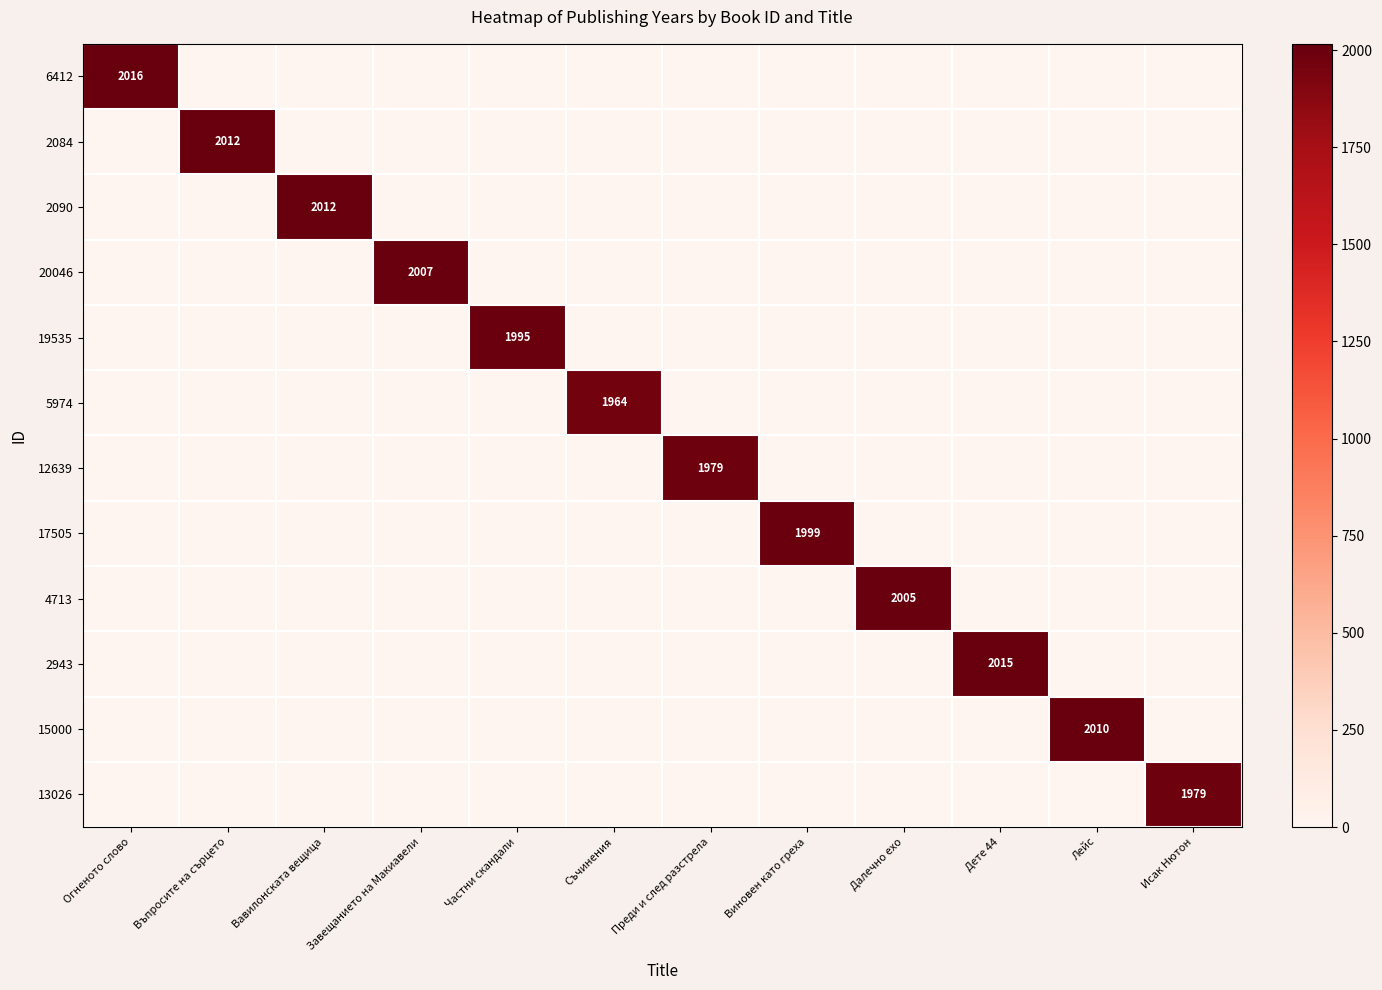

Is it true that 2943 equals 2015 at Дете 44?

True